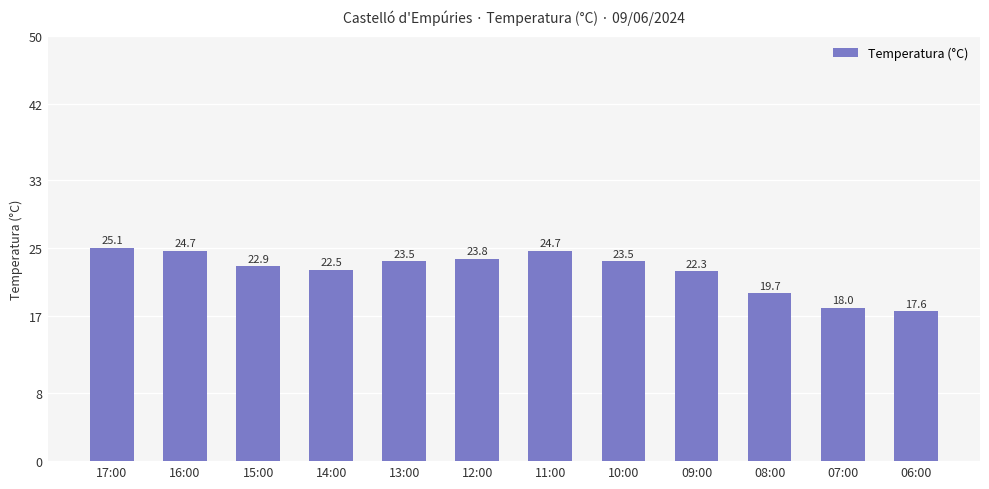

How many bars are there in total?

12